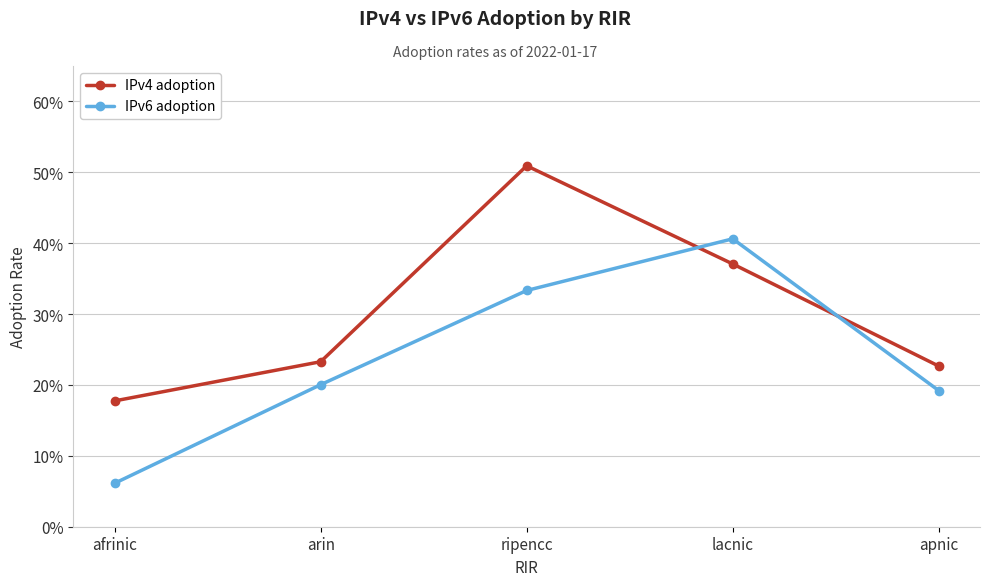

At which category does IPv4 adoption reach its first local peak?

ripencc